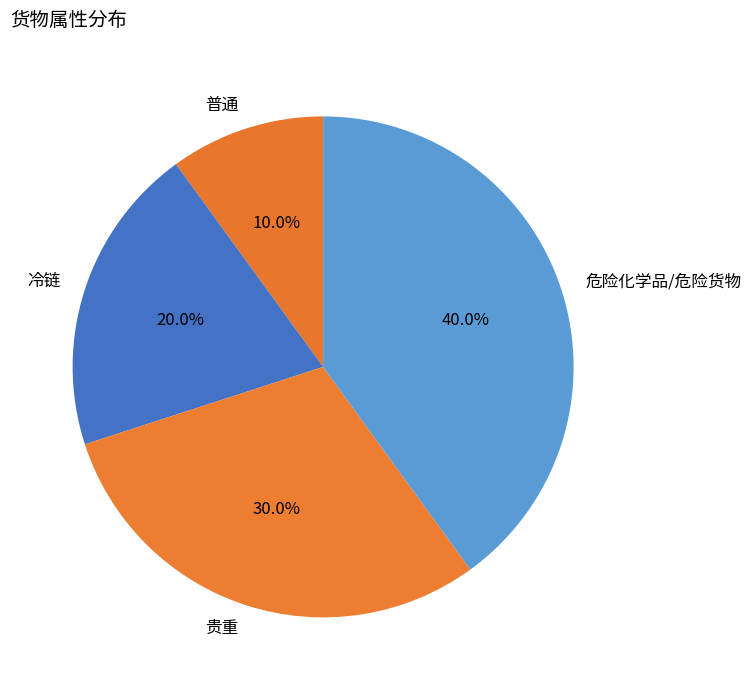

Does any single category account for the majority?

No